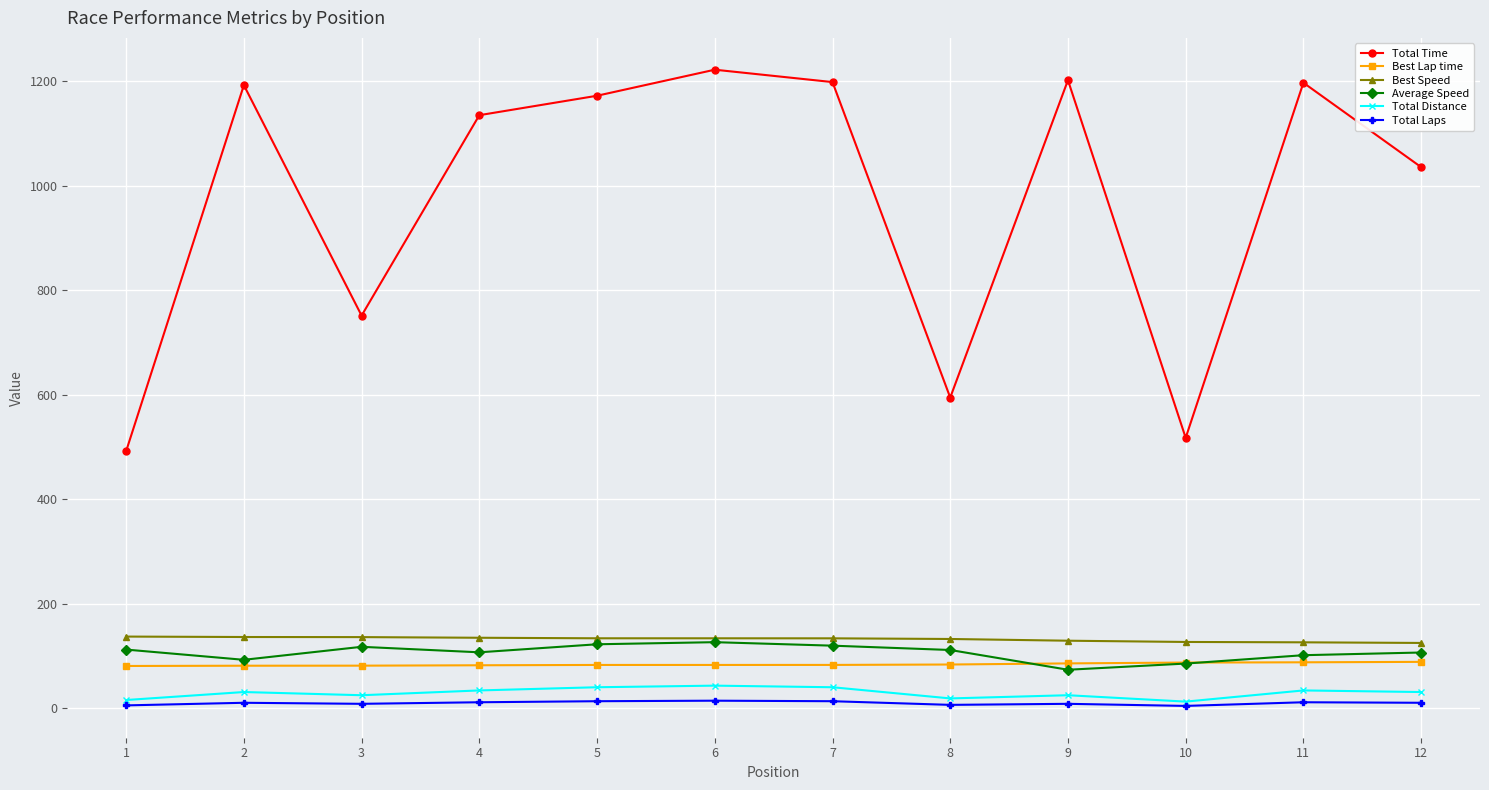

Which series has the largest range (max minus min)?

Total Time